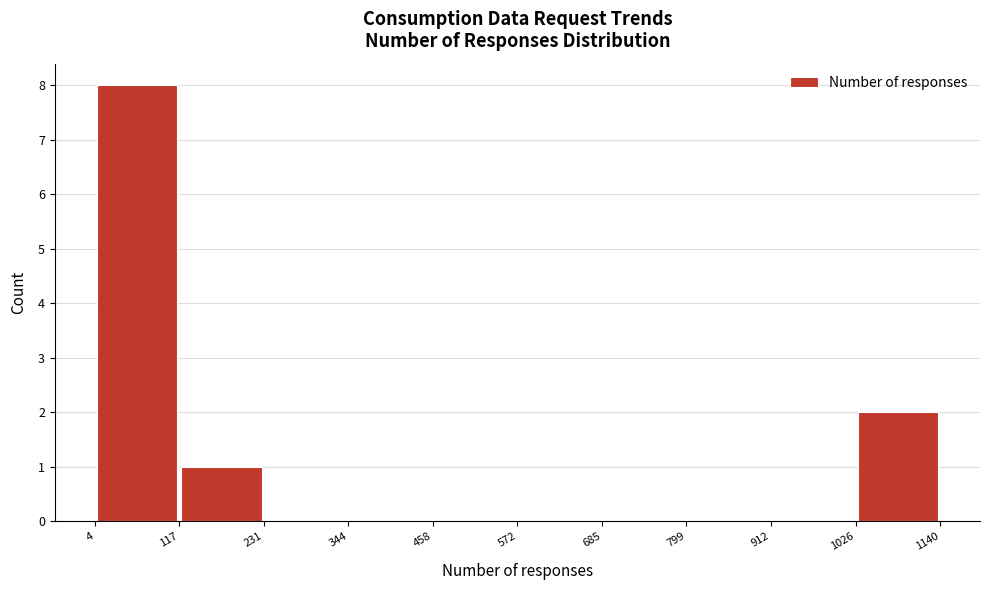

Over which range of the x-axis is the bar tallest?

4 to 117